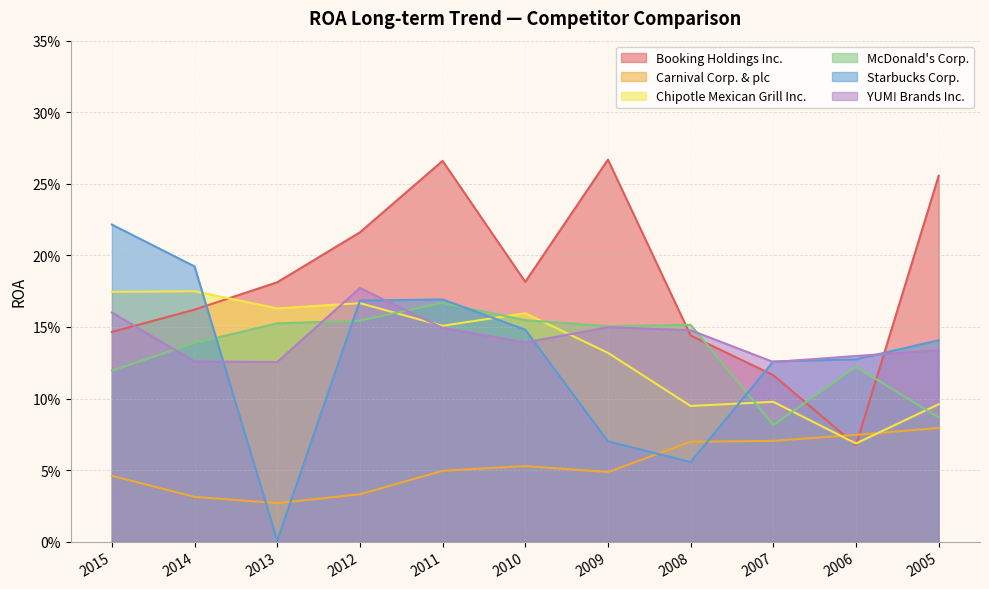

What is the difference between the highest and lowest values at 2012?

0.2